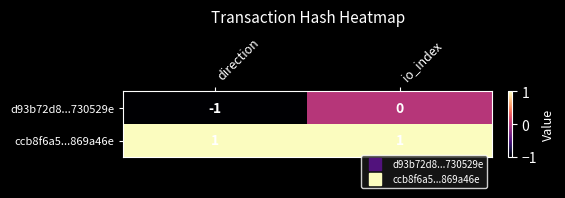

Reading right to left, what are all the values shown in this chart?

d93b72d8...730529e: 0	-1
ccb8f6a5...869a46e: 1	1